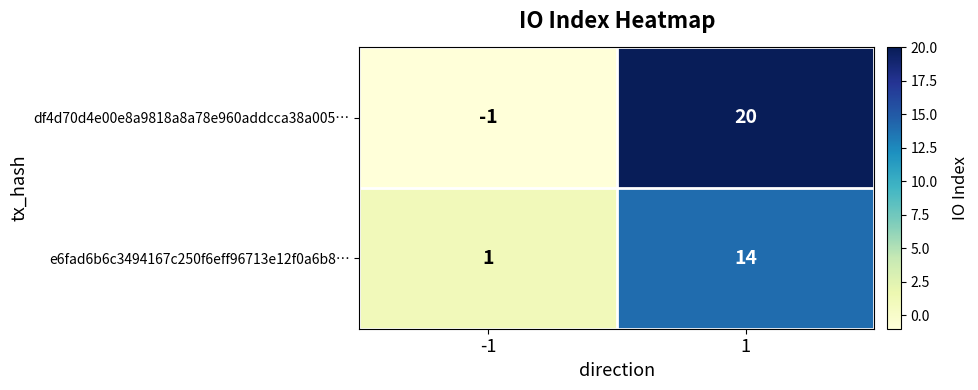

What is the maximum value shown in the chart?

20